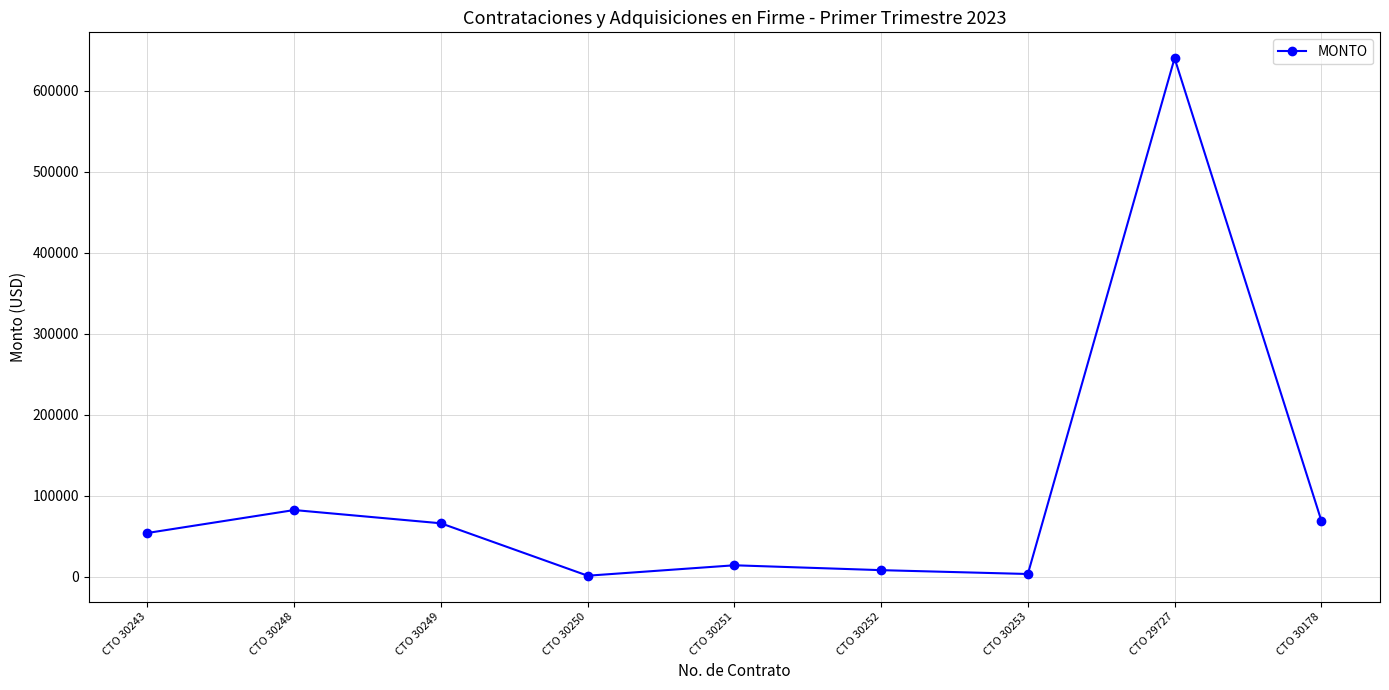

What is the label of the 7th point from the right?

CTO 30249